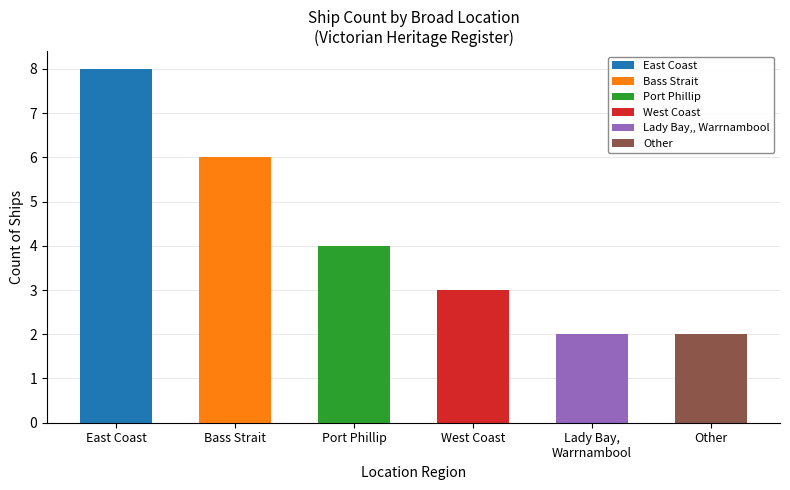

Which has a higher value, East Coast or Port Phillip?

East Coast